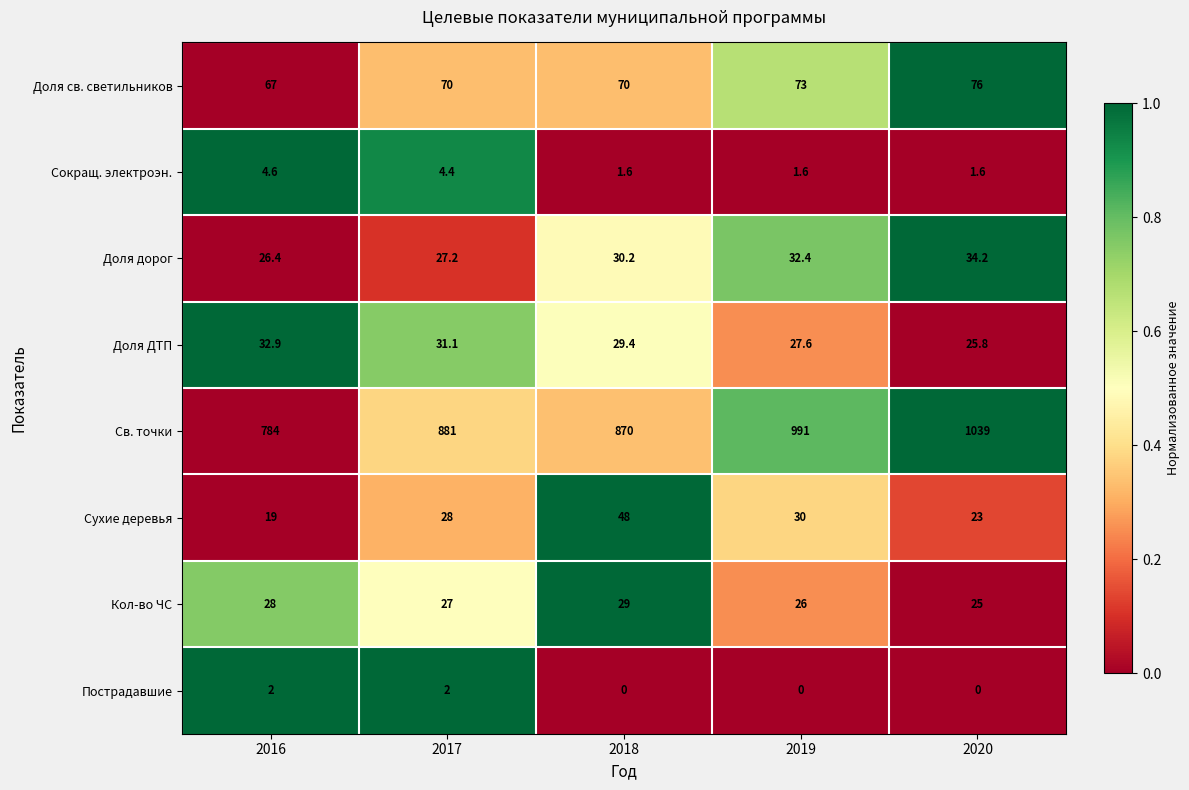

At 2016, list the series in order from smallest to largest.

Пострадавшие, Сокращ. электроэн., Сухие деревья, Доля дорог, Кол-во ЧС, Доля ДТП, Доля св. светильников, Св. точки